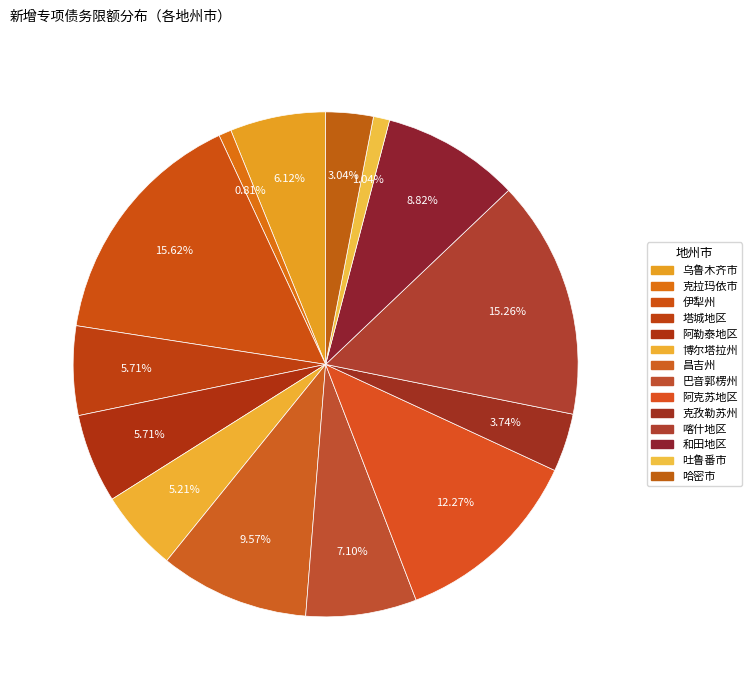

To the nearest percent, what portion does 伊犁州 represent?

16%